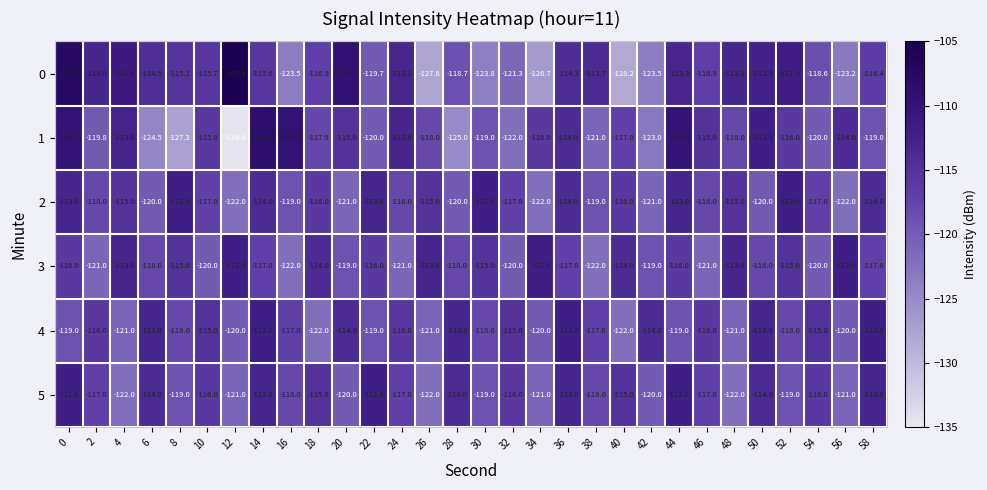

The 1 series shows -115.0 at 46. True or false?

True